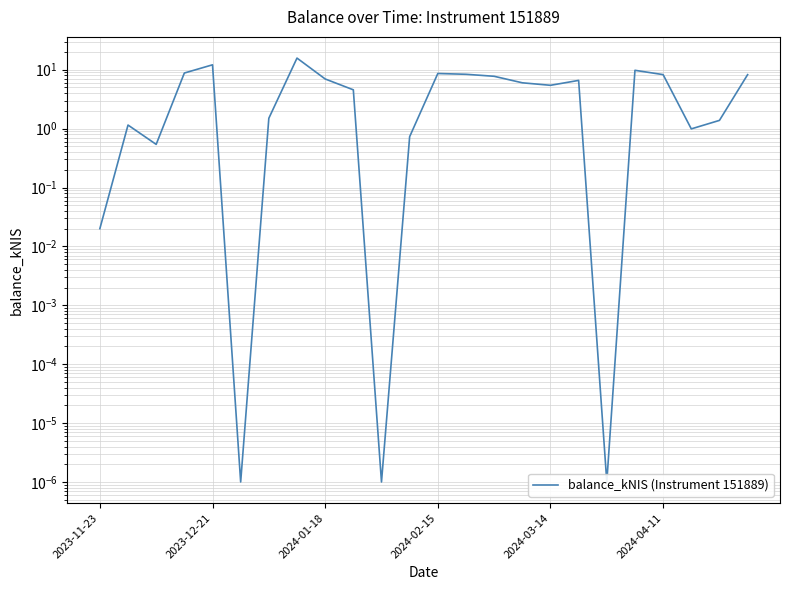

Is this an area chart (filled region under the line)?

No